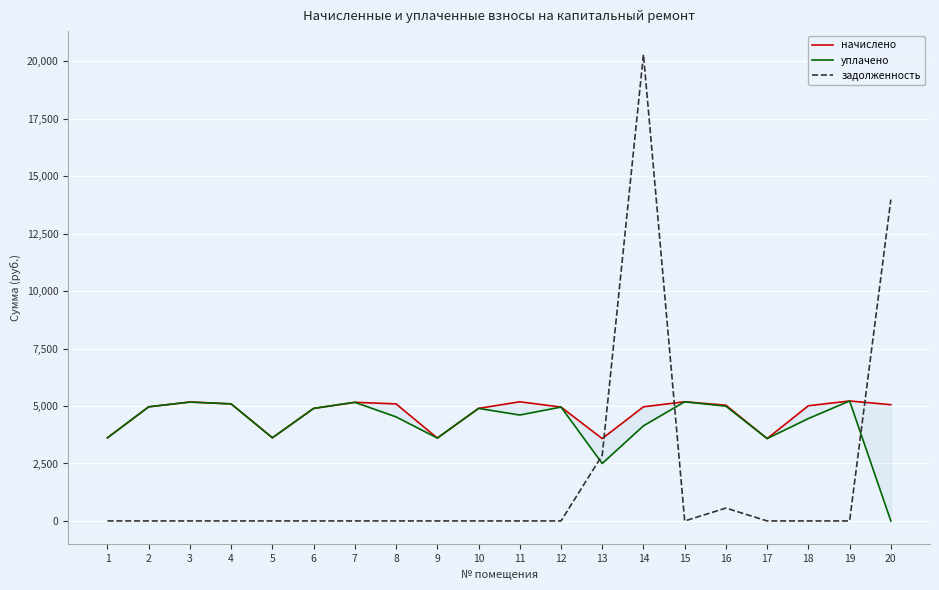

List the series in order of their overall mean, highest first.

начислено, уплачено, задолженность